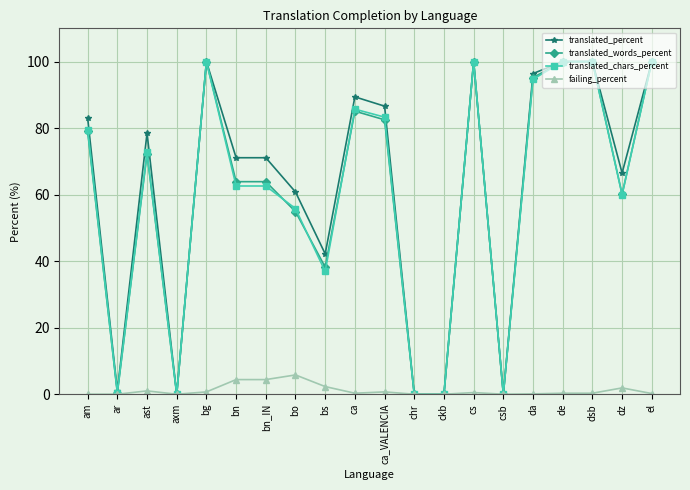

At which category does translated_percent reach its first local peak?

ast